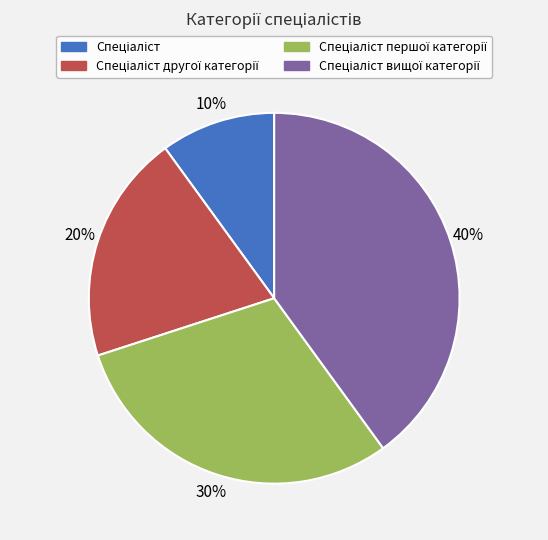

To the nearest percent, what is the average slice percentage?

25%